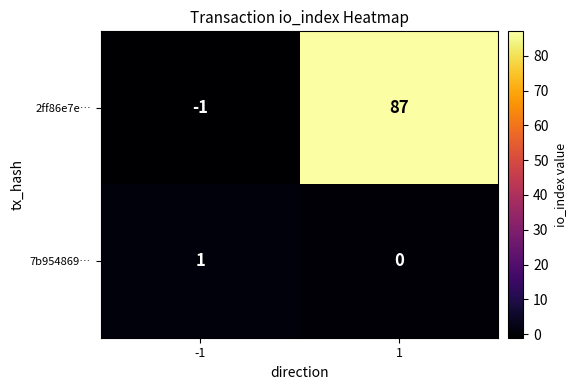

Which series changed the most between -1 and 1?

2ff86e7e…